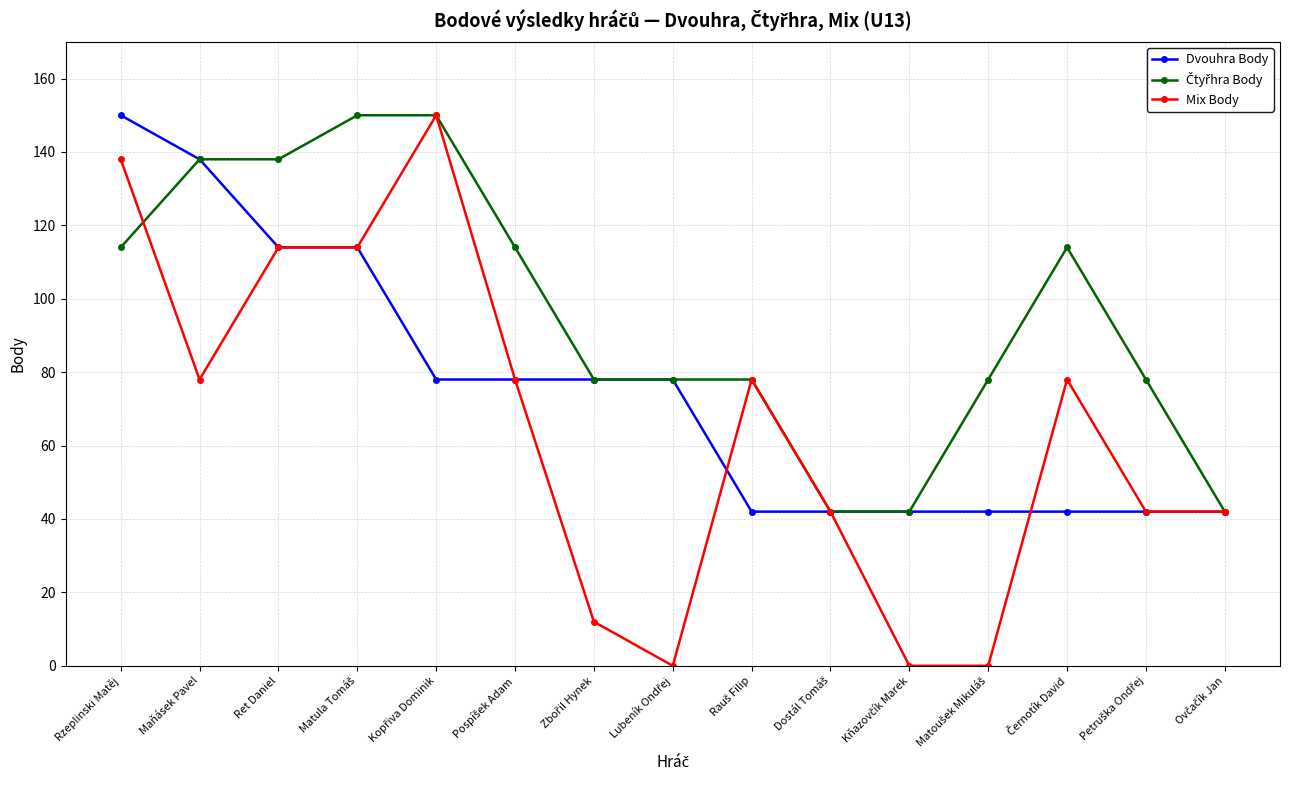

What is the maximum value for Dvouhra Body?

150